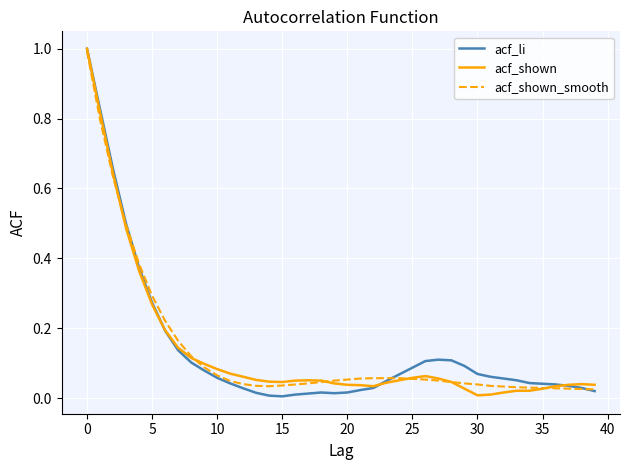

At how many categories does at least one series exceed 0?

40